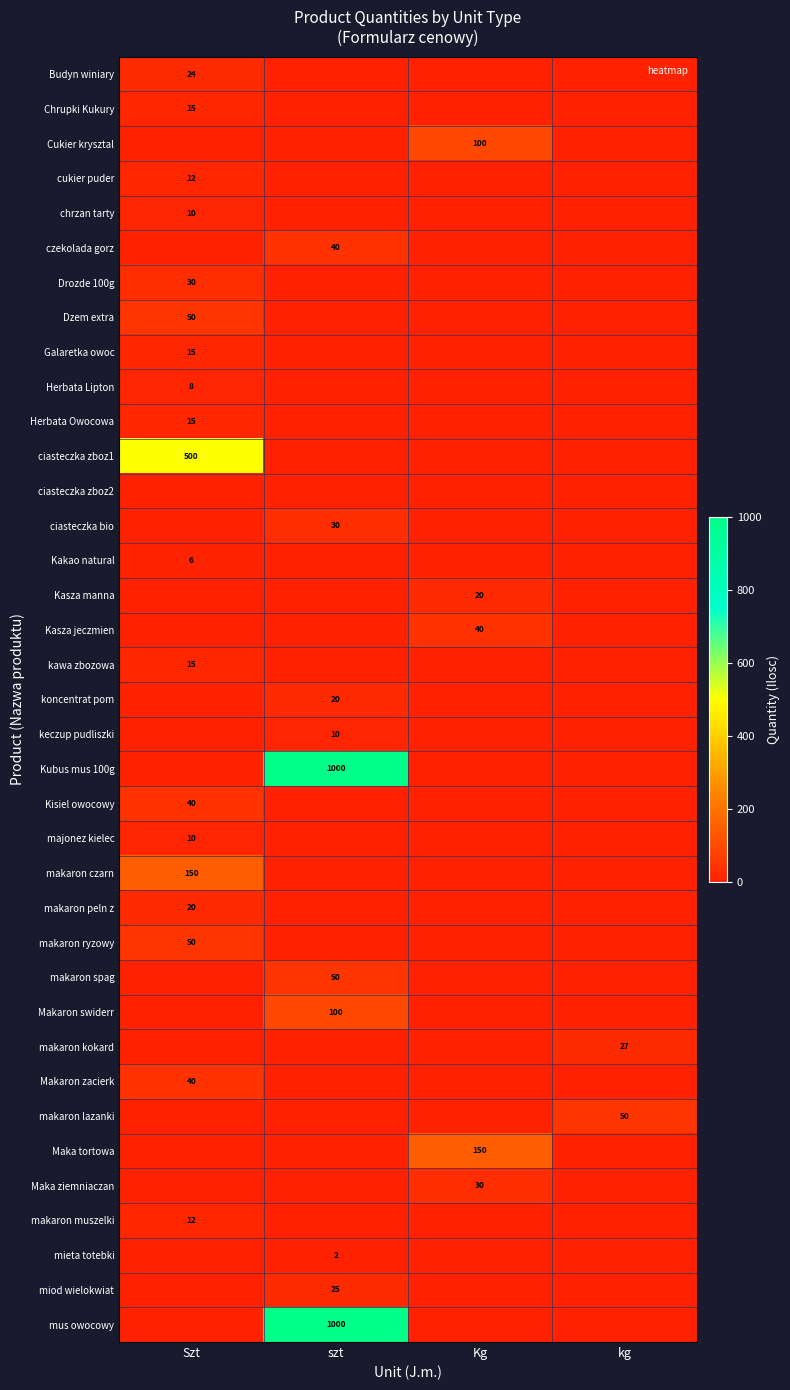

True or false: Kakao natural has a value of 6 at Szt.

True